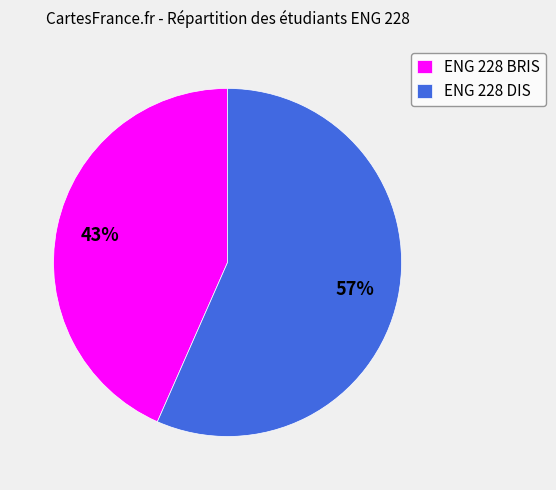

Which slice is the largest?

ENG 228 DIS